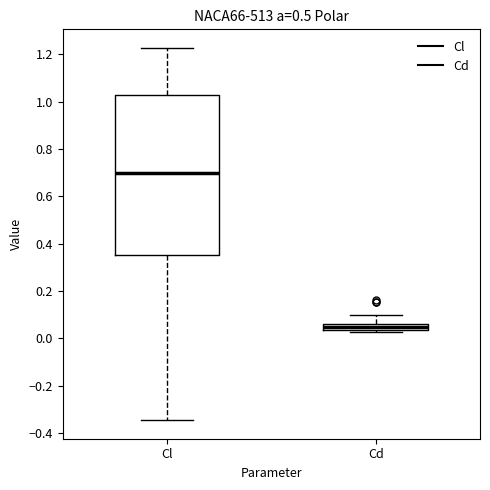

Comparing the boxes themselves (not the whiskers), which one is the tallest?

Cl